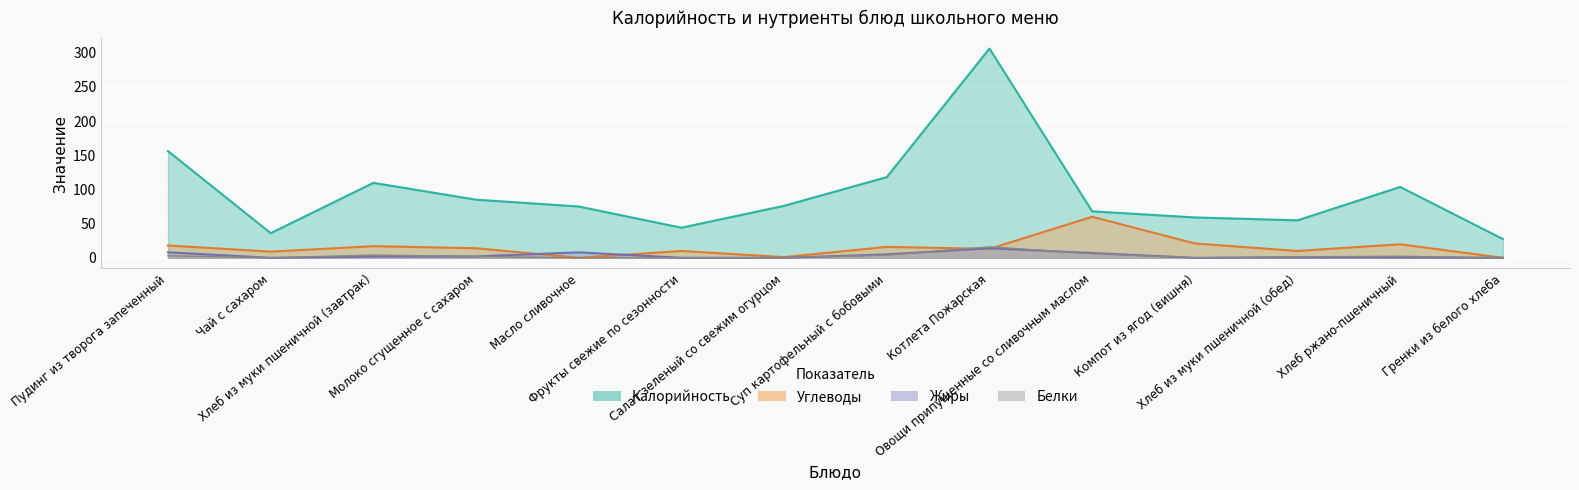

How many interior local valleys does the Калорийность series have?

3